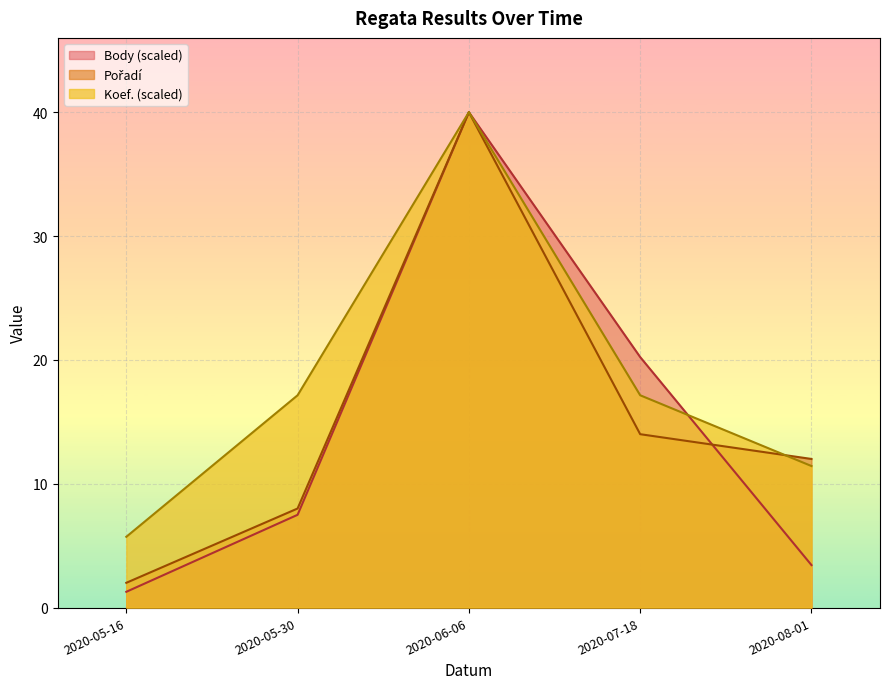

Where do Pořadí and Koef. first cross each other?

2020-07-18 and 2020-08-01